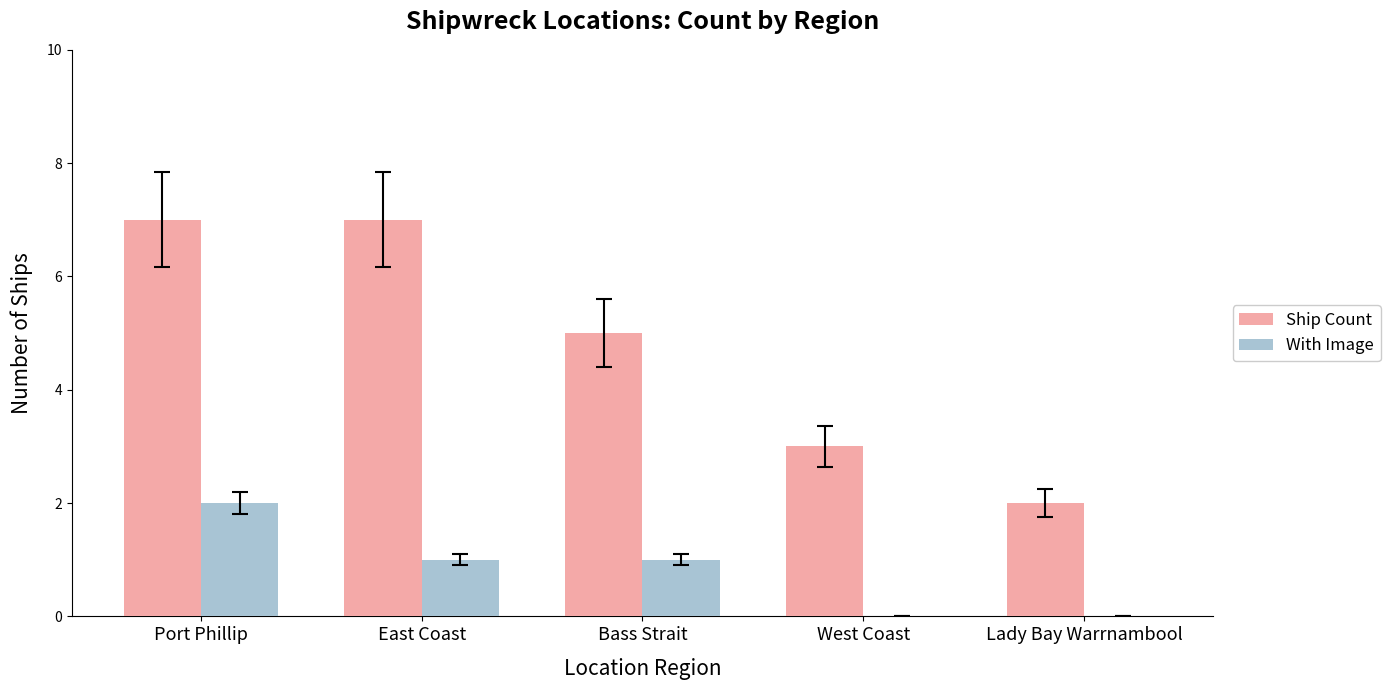

What is the total value across all series at East Coast?

8